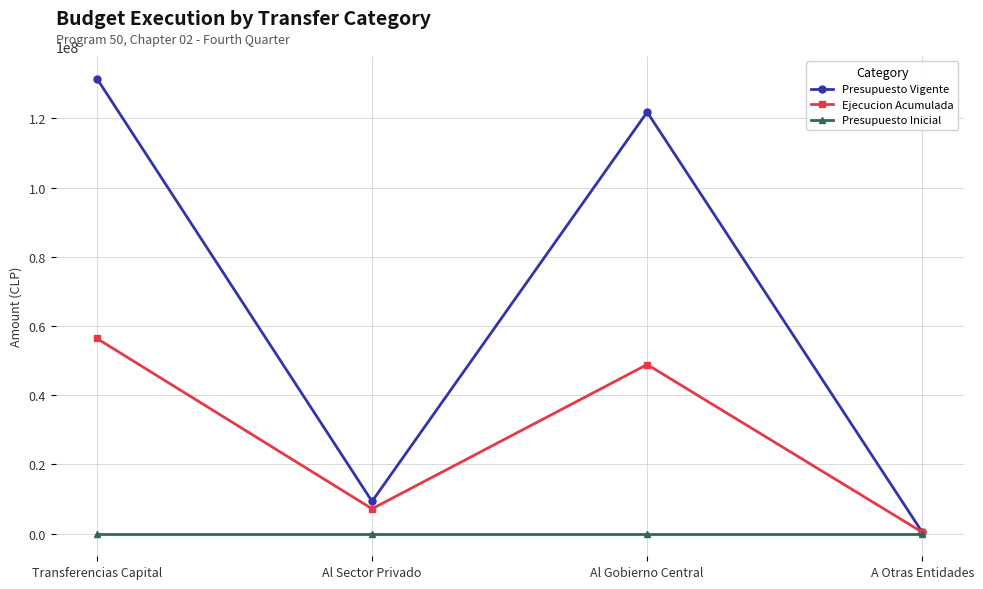

True or false: Presupuesto Vigente has a value of 9302497 at Al Sector Privado.

True